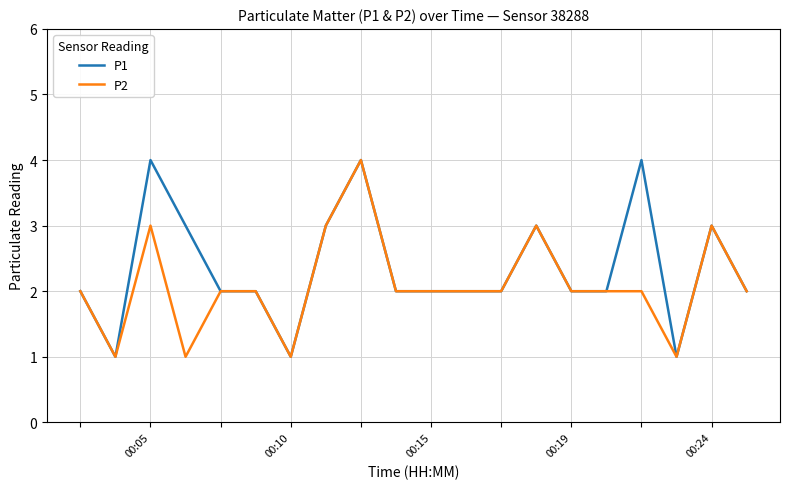

What is the maximum value shown in the chart?

4